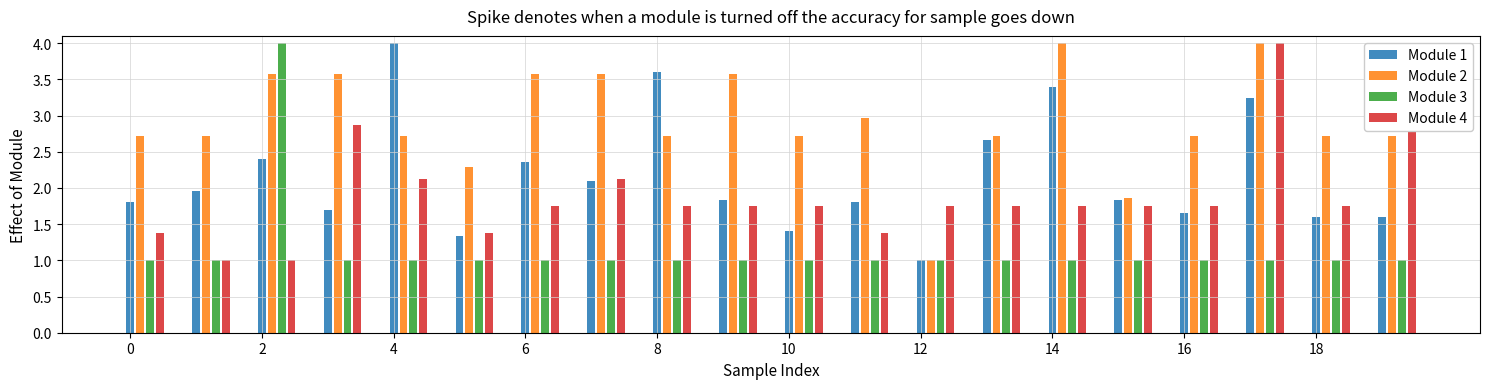

What is the sum of all Module 4 values?

37.6